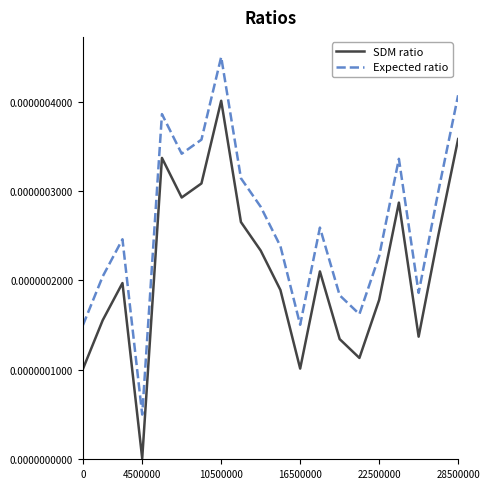

True or false: Expected ratio and SDM ratio intersect in this chart.

False